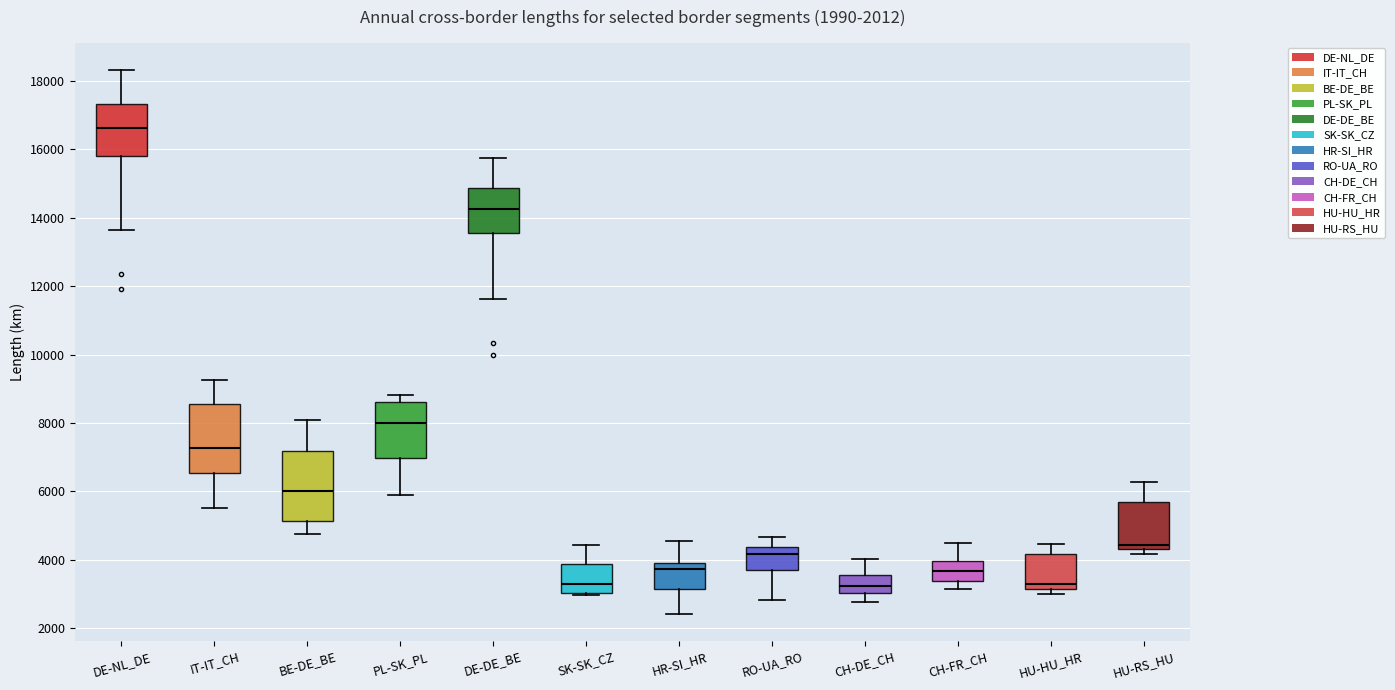

Which box has the highest median line?

DE-NL_DE